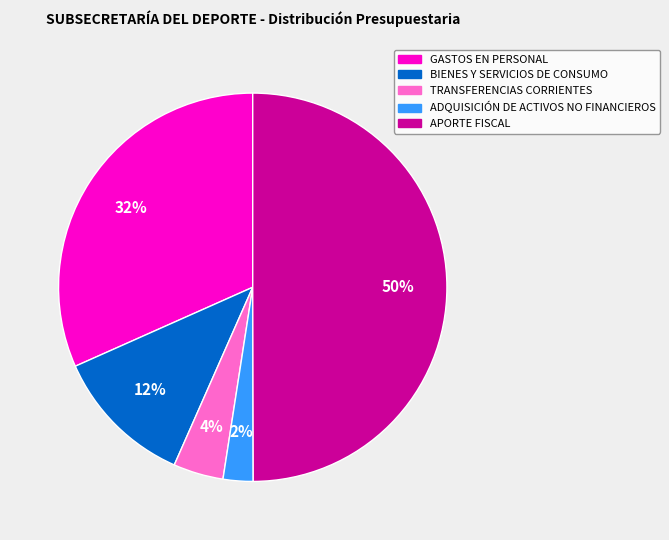

Is it true that TRANSFERENCIAS CORRIENTES is 4% of the pie?

True